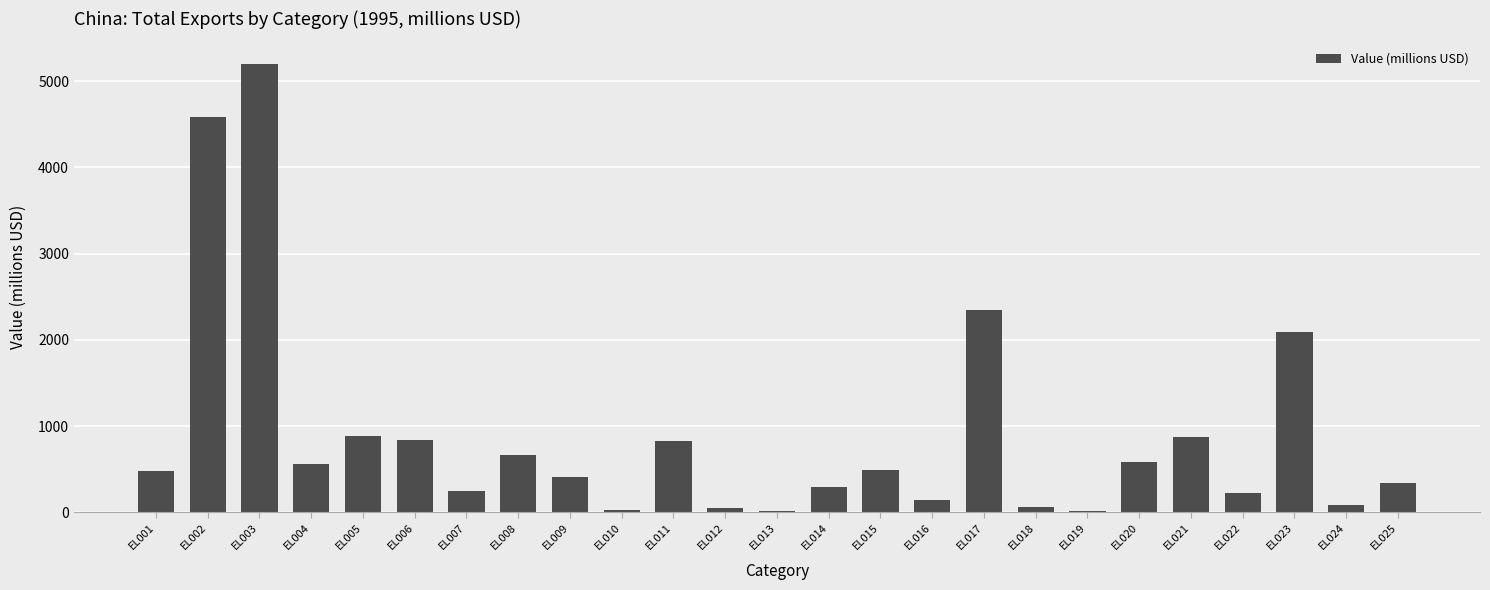

What is the sum of all values?

22339.2